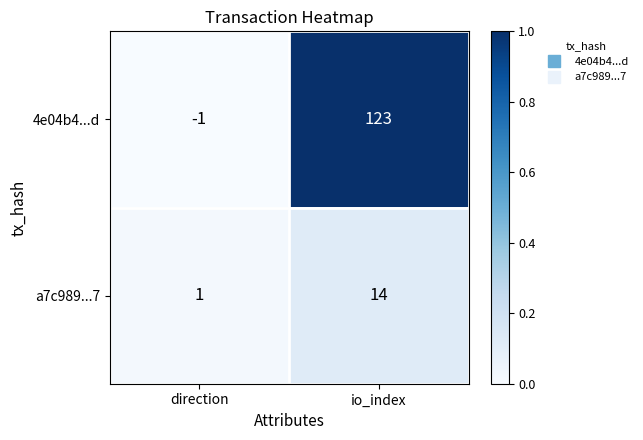

Which category has the lowest value across all series?

direction